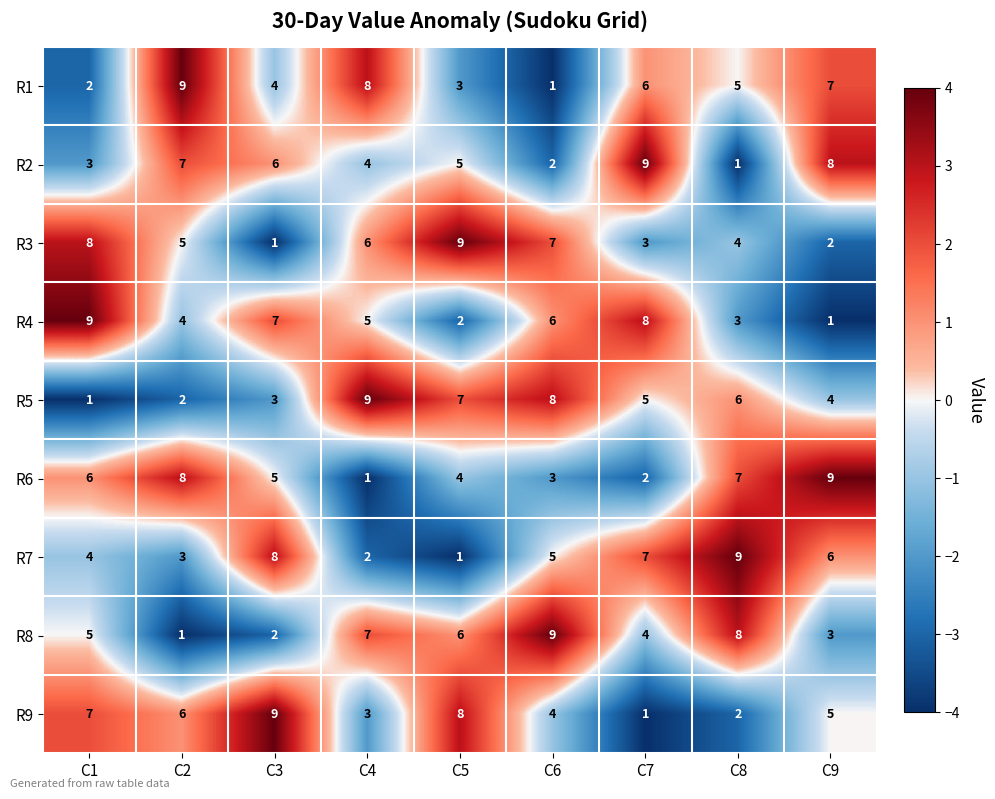

The value of R7 at C9 is 6. True or false?

True